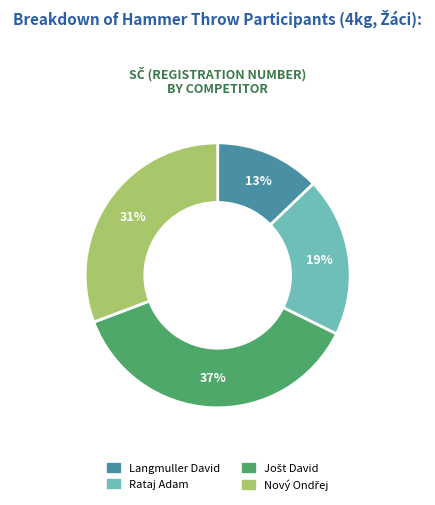

To the nearest percent, what is the average slice percentage?

25%